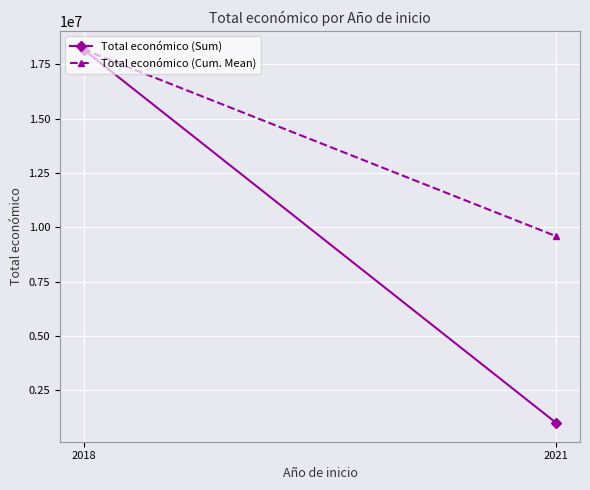

Reading left to right, transcribe all the data shown in this chart.

Total económico (Sum): 18177805.0	992464.0
Total económico (Cum. Mean): 18177805.0	9585134.5